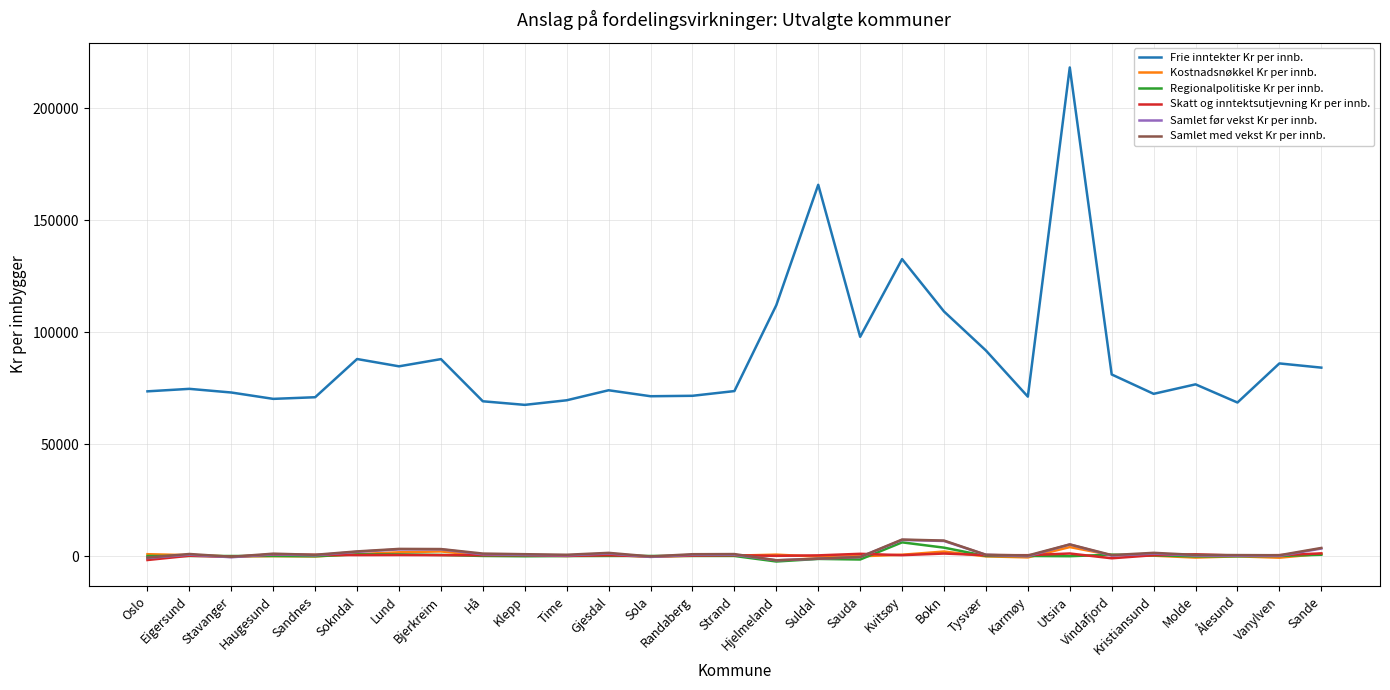

Which series has the largest range (max minus min)?

Frie inntekter Kr per innb.